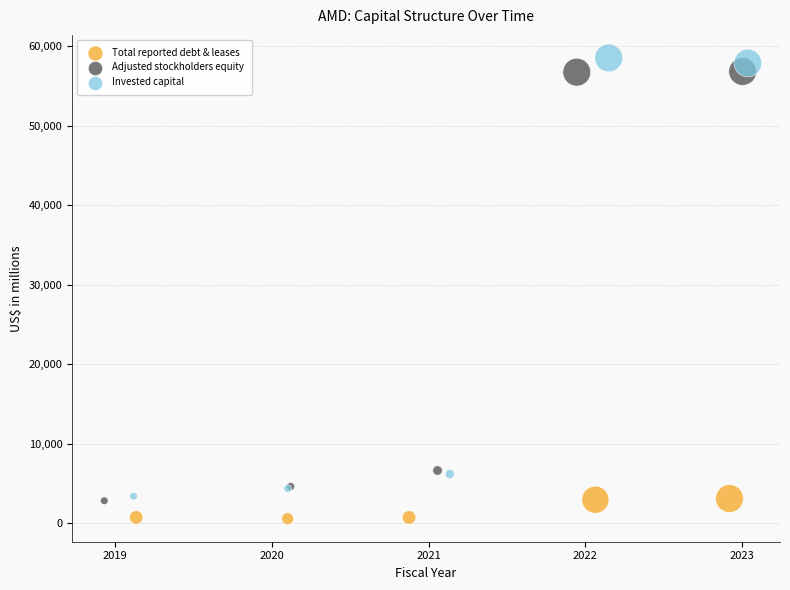

Which series has the widest spread of Y values?

Invested capital